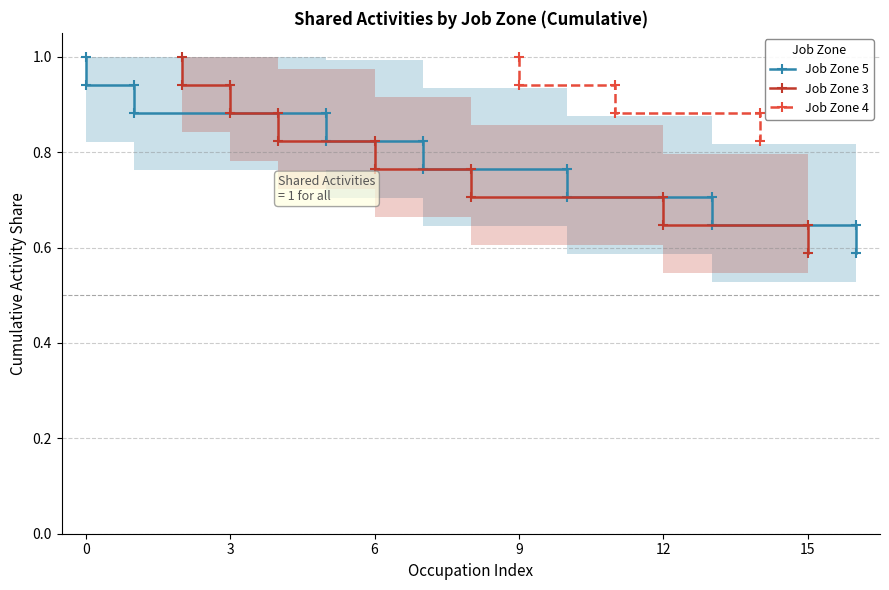

Reading left to right, list all the values displayed in this chart.

Job Zone 3: 1	1	1	1	1	1	1	1	1	1	1	1	1	1	1	1	1
Job Zone 4: 0	0	0	0	0	0	0	0	0	1	0	1	0	0	1	1	0
Job Zone 5: 1	1	0	0	0	1	0	1	0	0	1	0	0	1	0	0	1